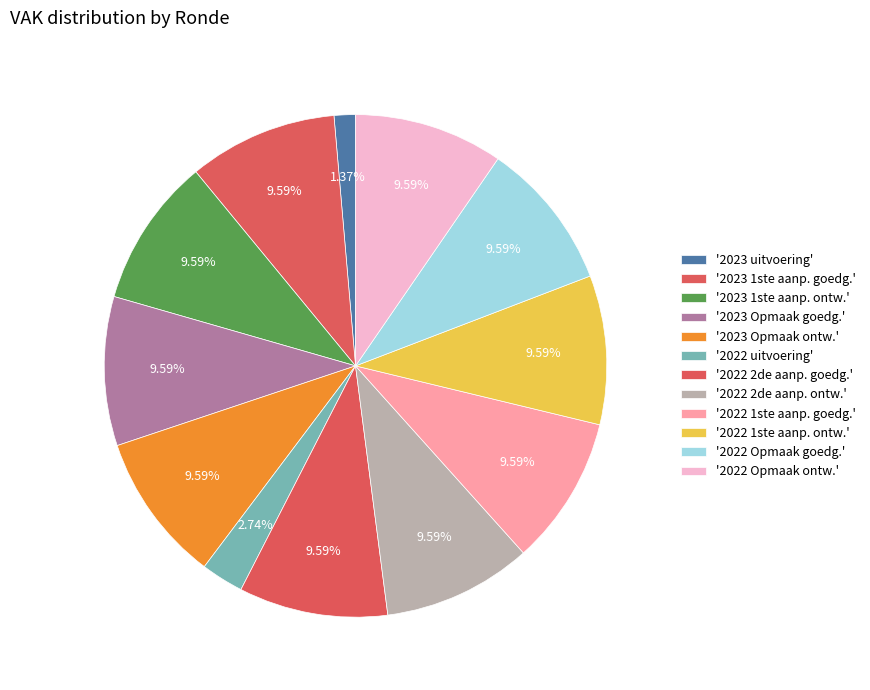

How many slices are in this pie chart?

12